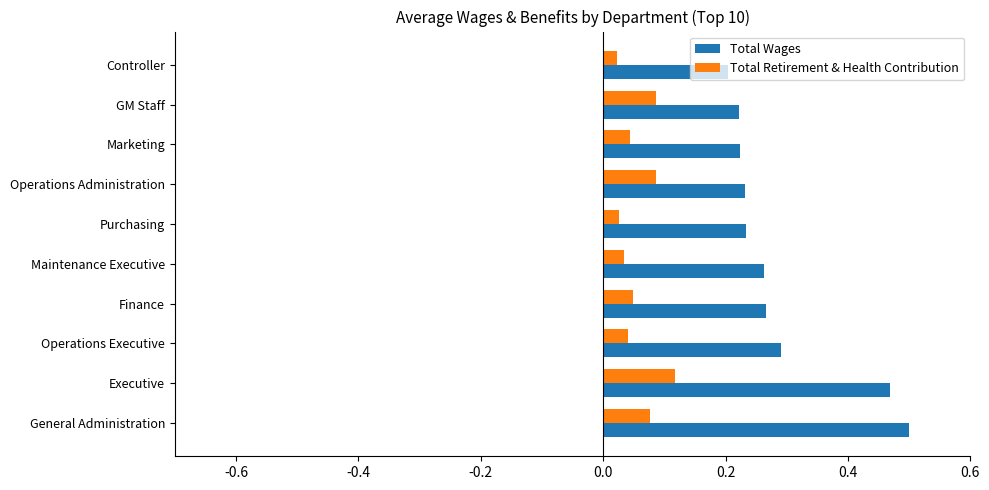

Which category has the highest value in the Total Retirement & Health Contribution series?

Executive